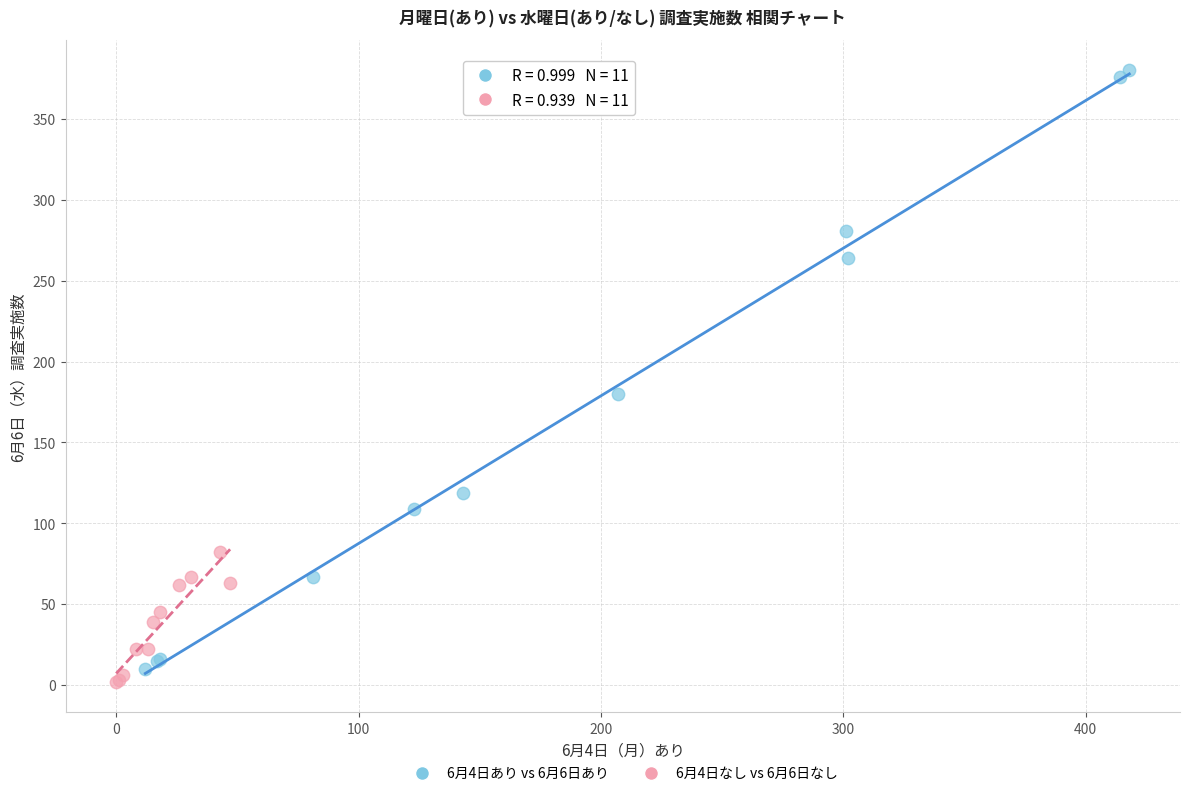

Which series reaches the maximum Y coordinate?

6月4日あり vs 6月6日あり